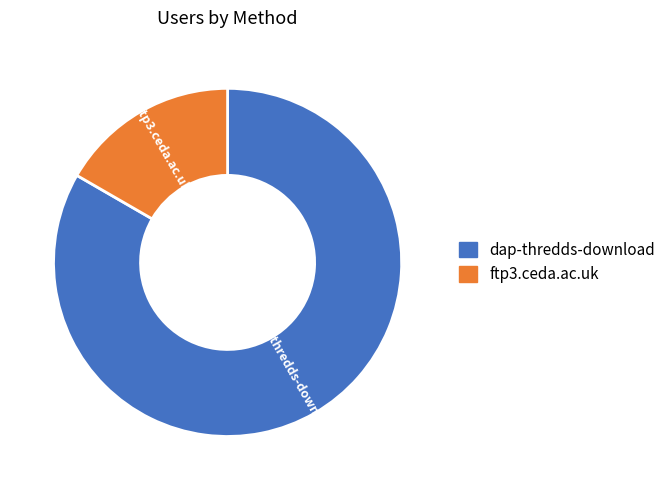

True or false: ftp3.ceda.ac.uk accounts for 29% of the total.

False